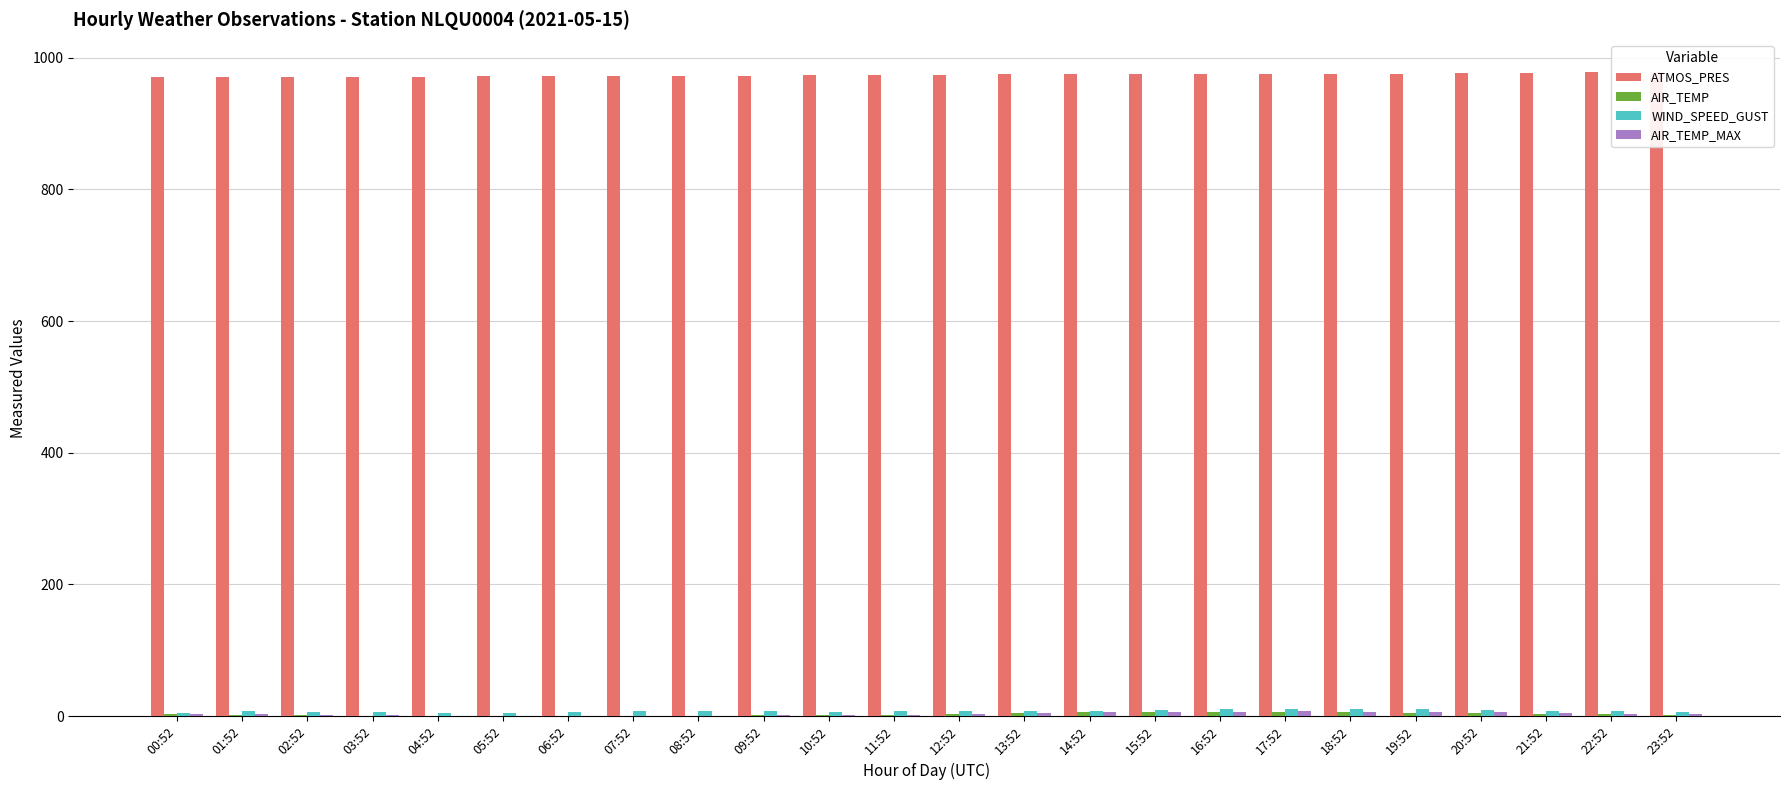

Which label corresponds to the largest value in the chart?

23:52